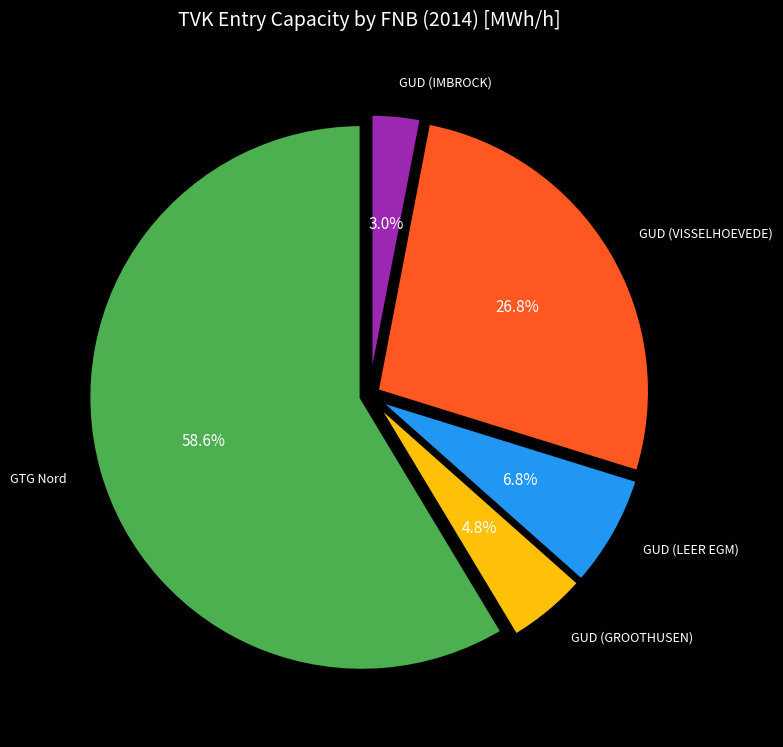

Does GUD (IMBROCK) account for over 50% of the chart?

No